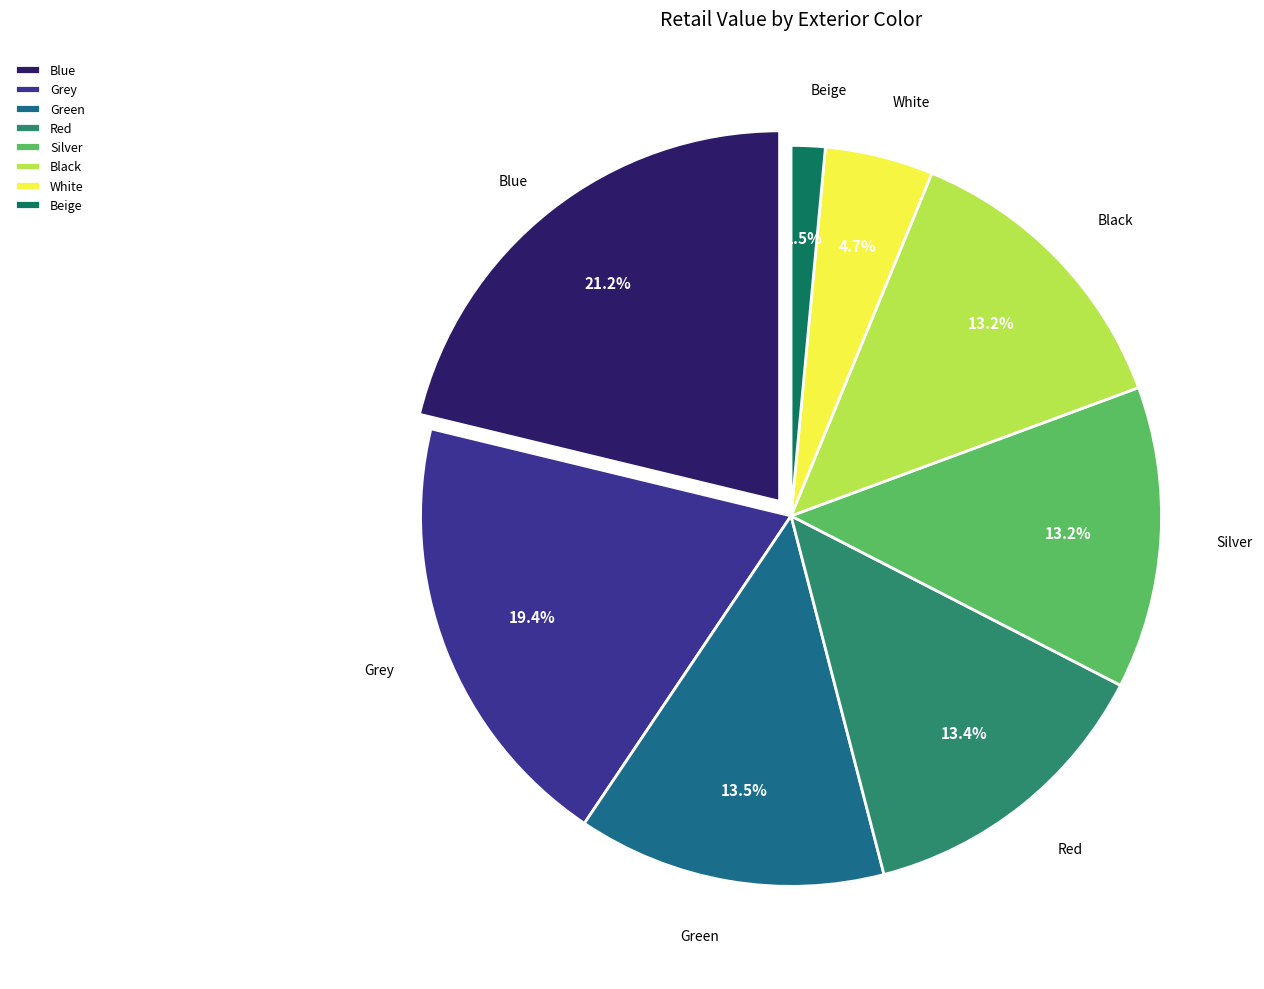

To the nearest percent, what percentage of the pie is Black?

13%